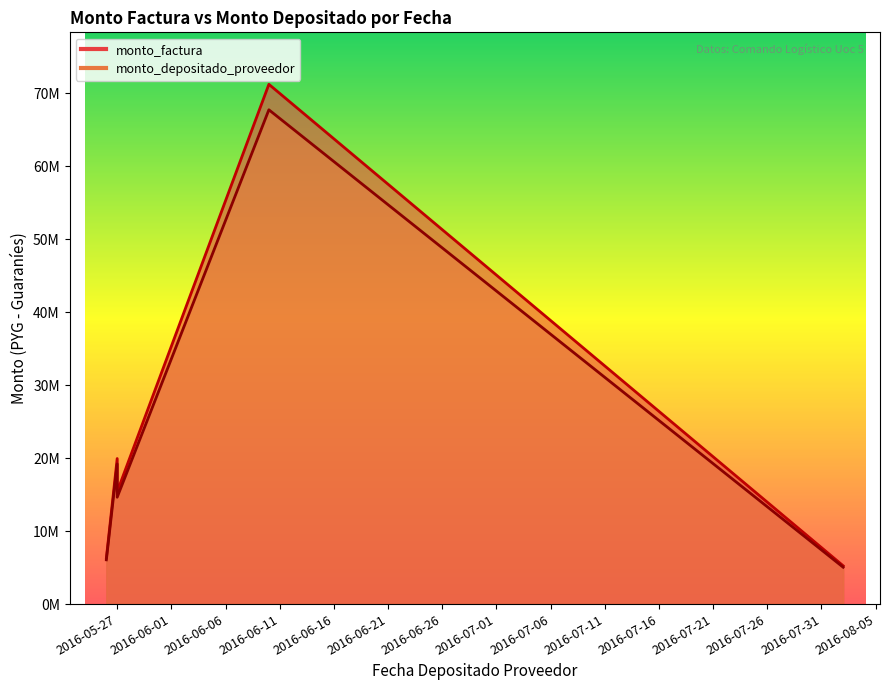

True or false: monto_depositado_proveedor and monto_factura cross at least once.

False